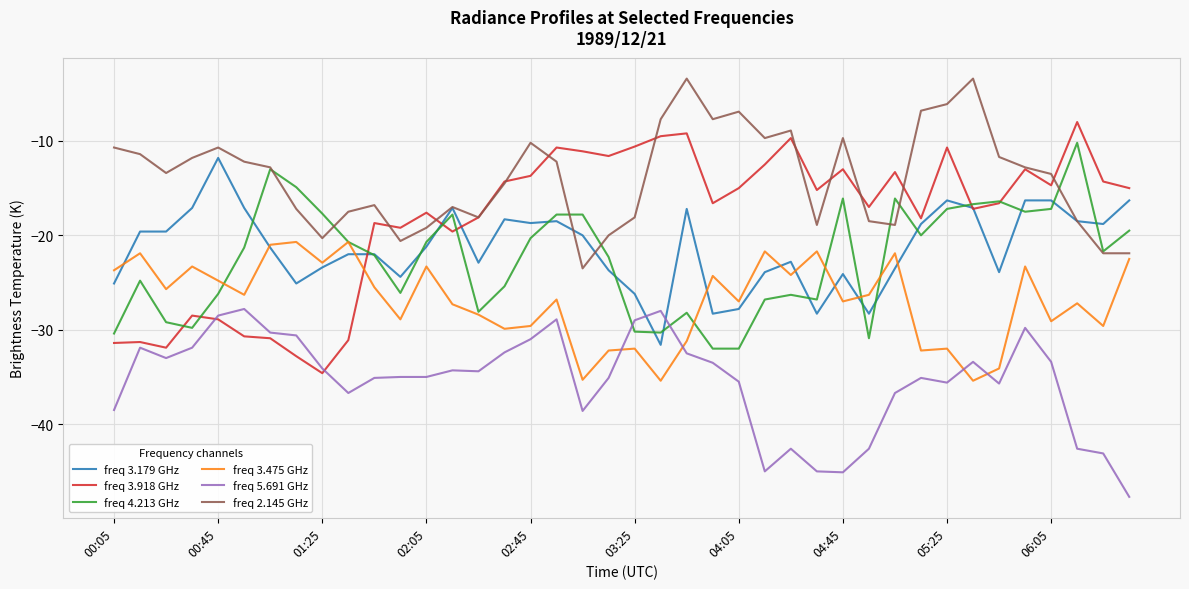

What is the average value of the freq 3.179 GHz series?

-21.3